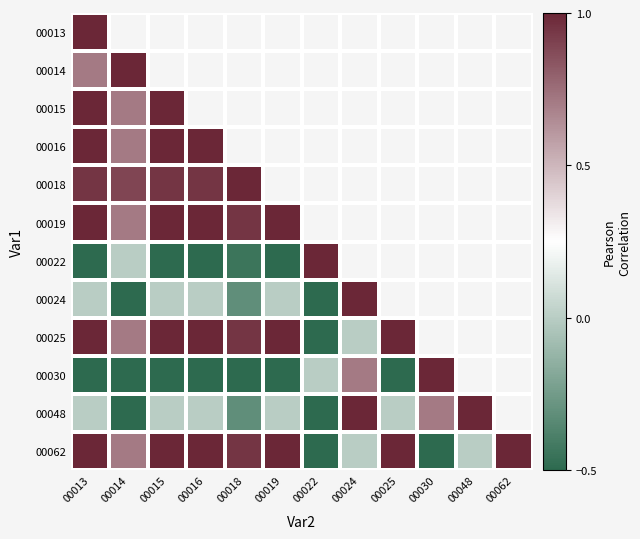

Is it true that 00019 equals 0.7 at 00014?

True